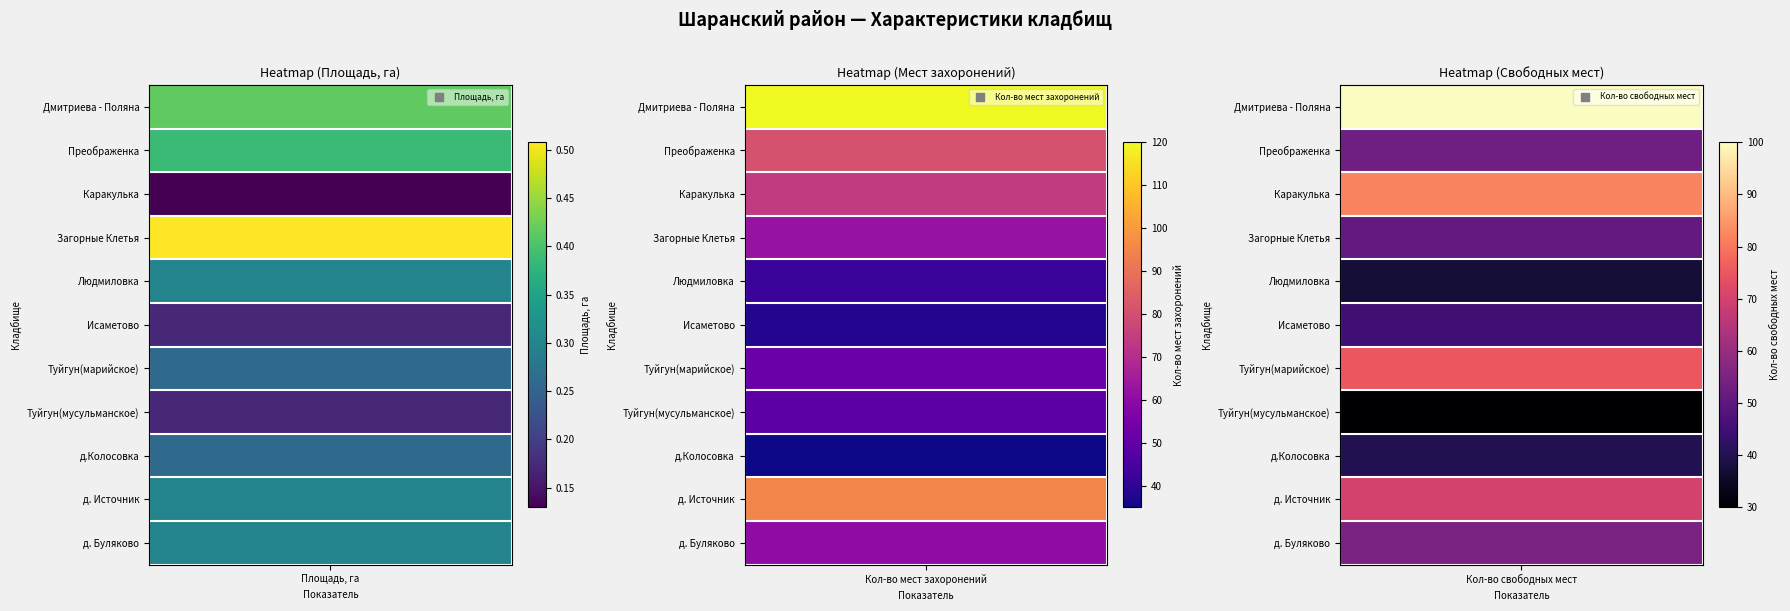

What is the difference between the maximum and second lowest values in the Преображенка series?

28.0